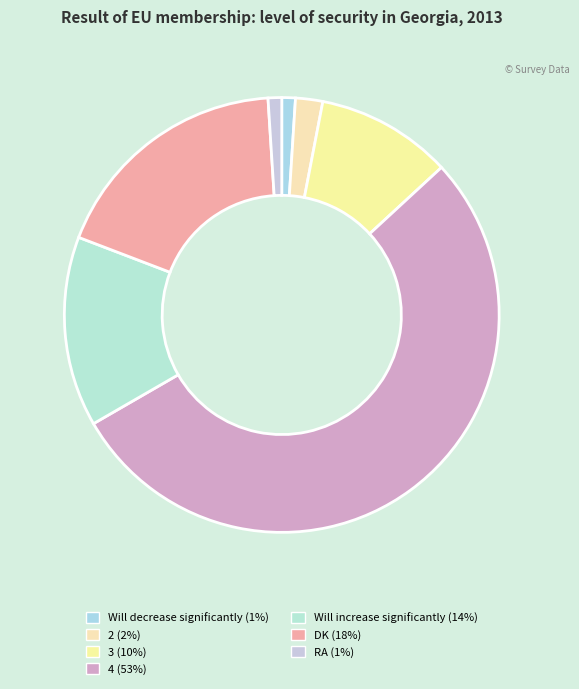

To the nearest percent, what portion does 3 represent?

10%